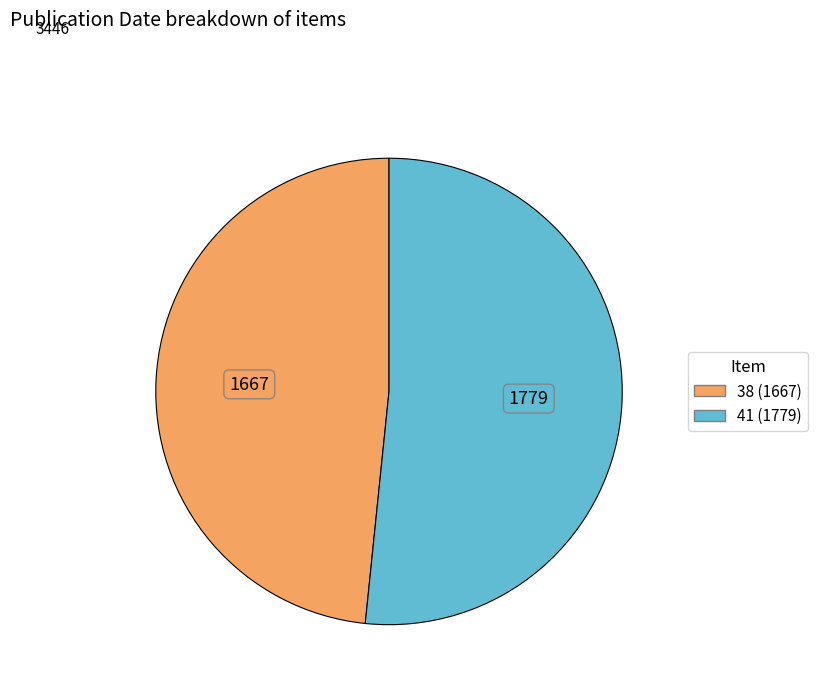

Rank the categories by value from highest to lowest.

41 (1779), 38 (1667)